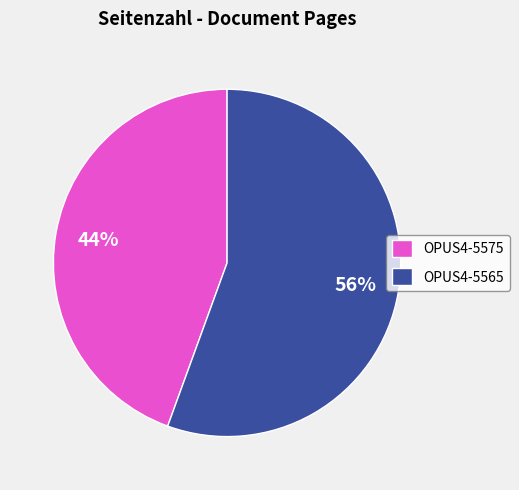

Is it true that OPUS4-5565 is 66% of the pie?

False